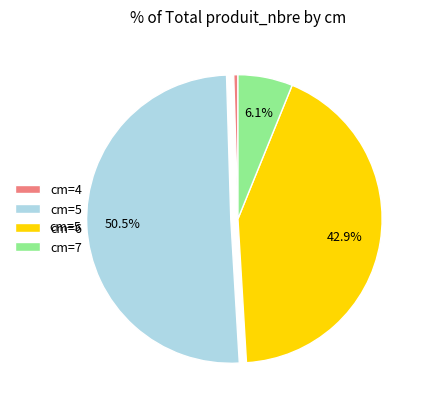

Does cm=5 account for over 50% of the chart?

Yes